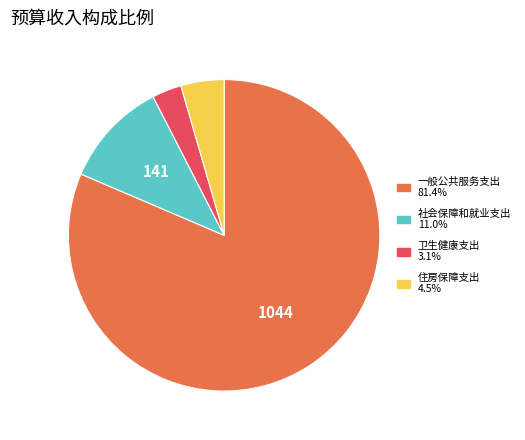

What is the ratio of the value at 住房保障支出 to the value at 社会保障和就业支出?

0.4